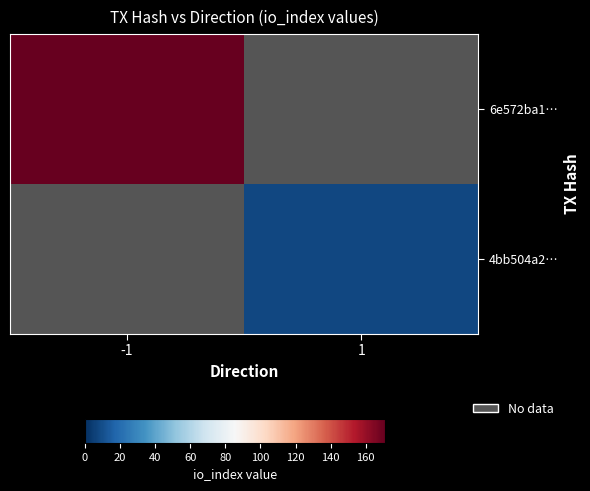

Which category has the lowest value across all series?

1